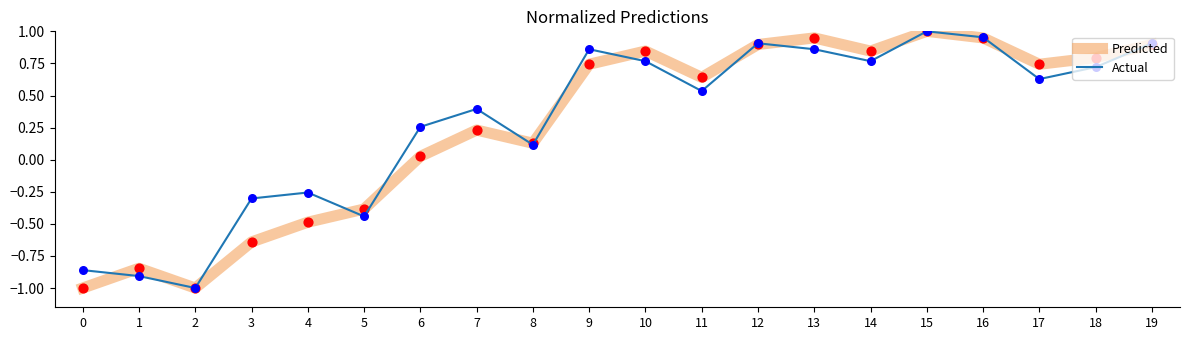

Which series changed the most between 11 and 16?

Actual